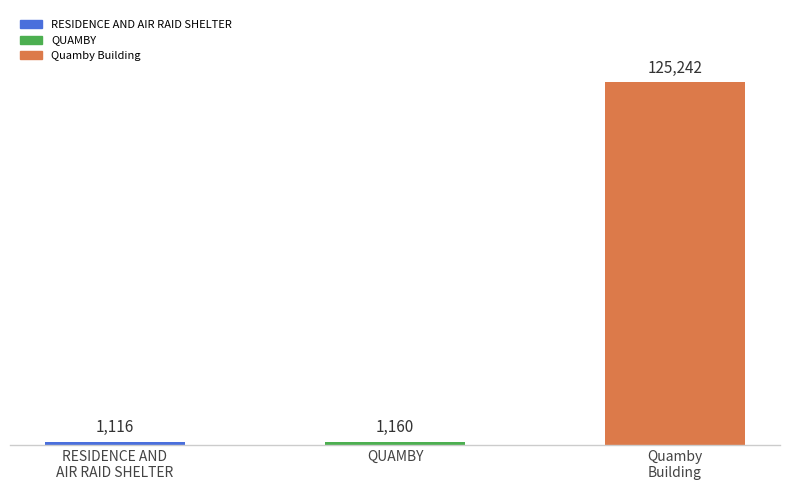

The value at RESIDENCE AND
AIR RAID SHELTER is 1116. True or false?

True